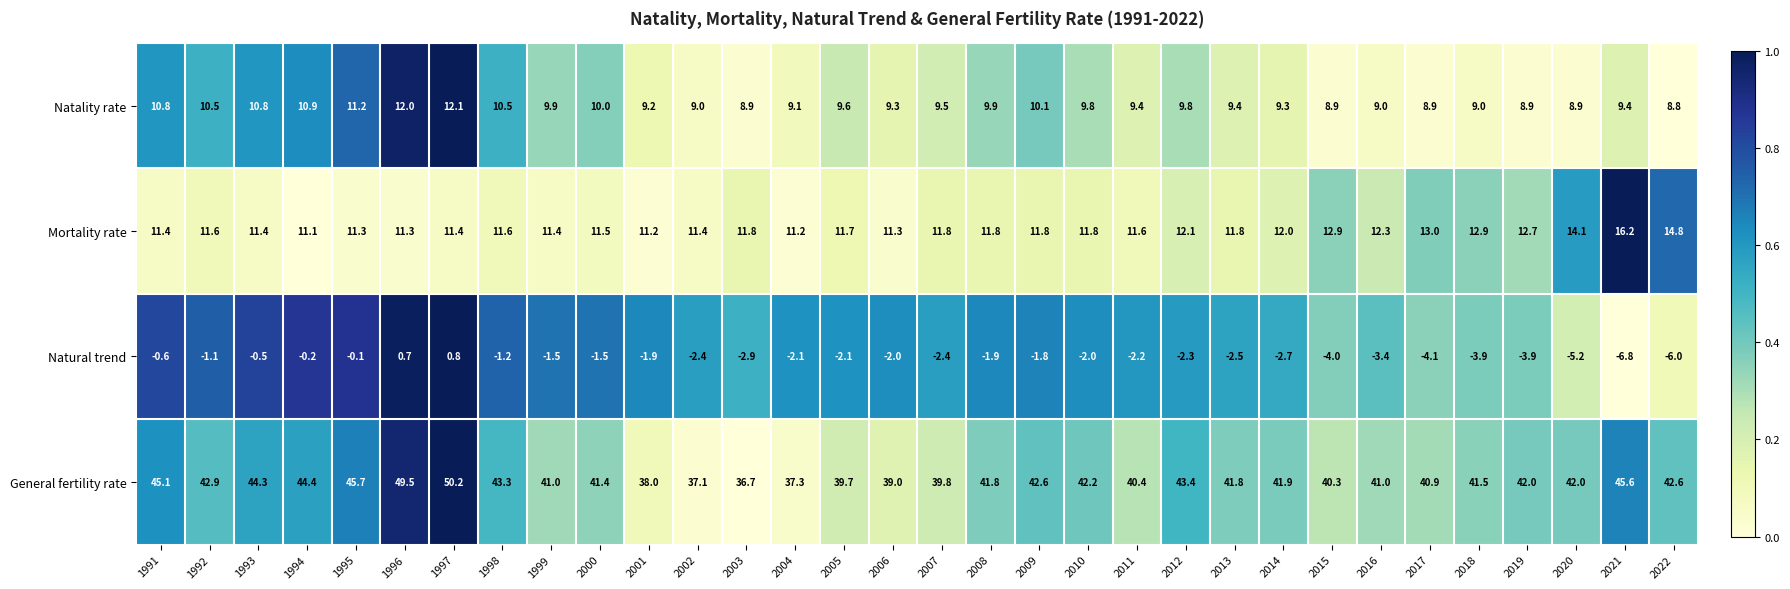

What value does the General fertility rate series have at 1994?

44.4